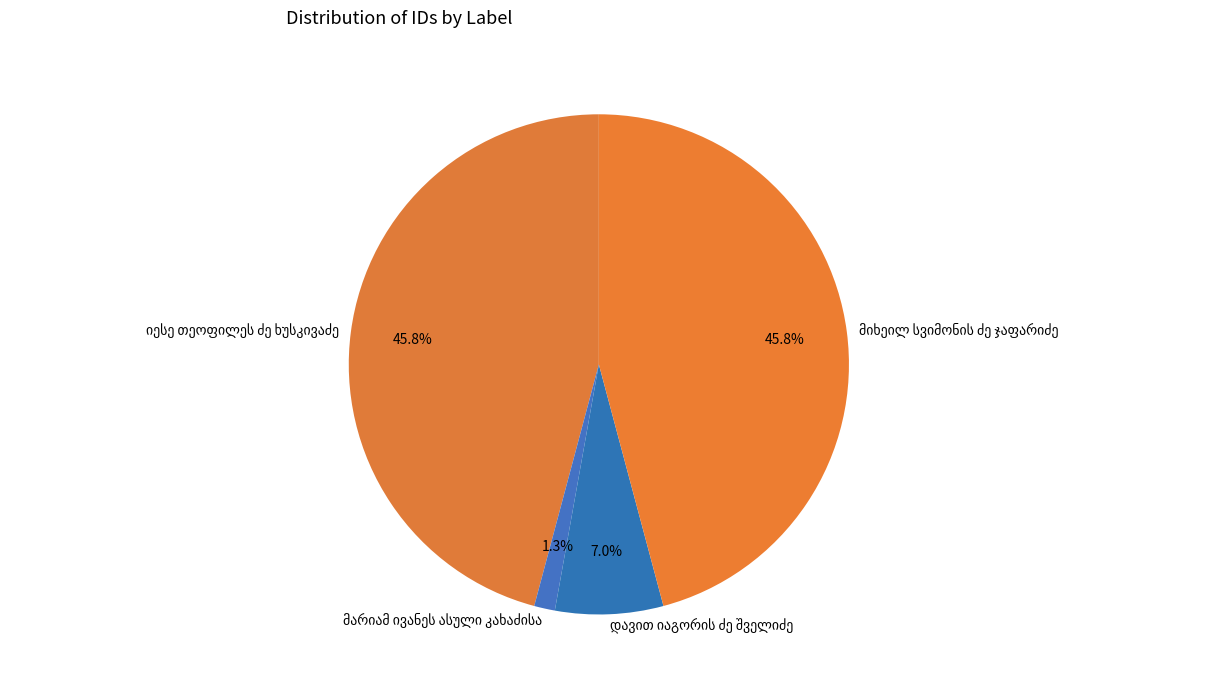

Does any single category account for the majority?

No